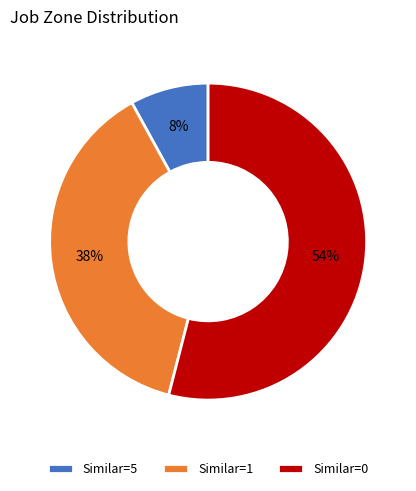

The Similar=0 slice represents 54% of the pie. True or false?

True